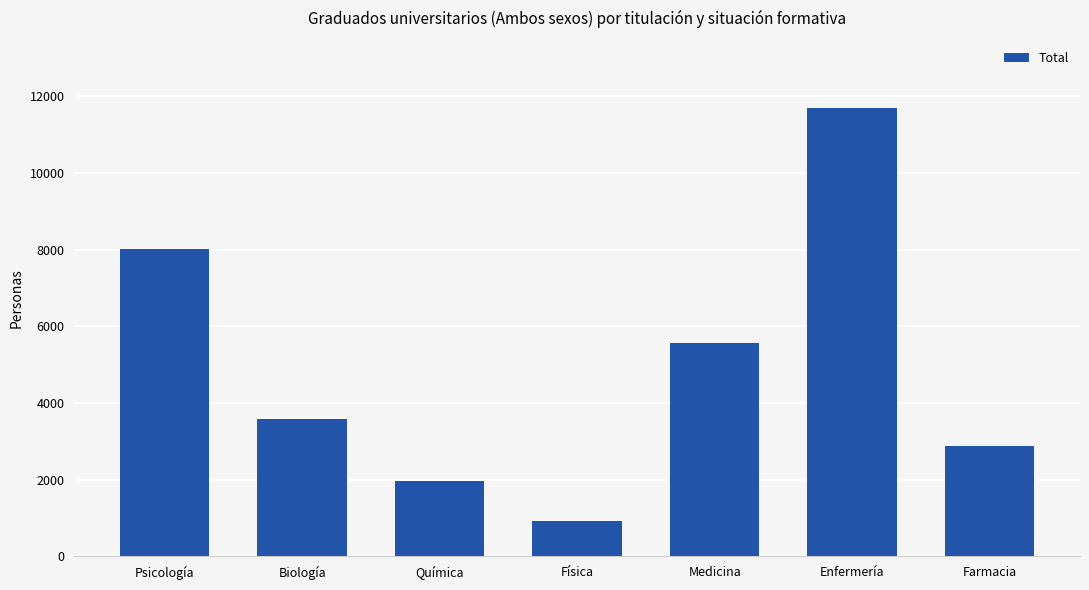

Are the bars horizontal?

No